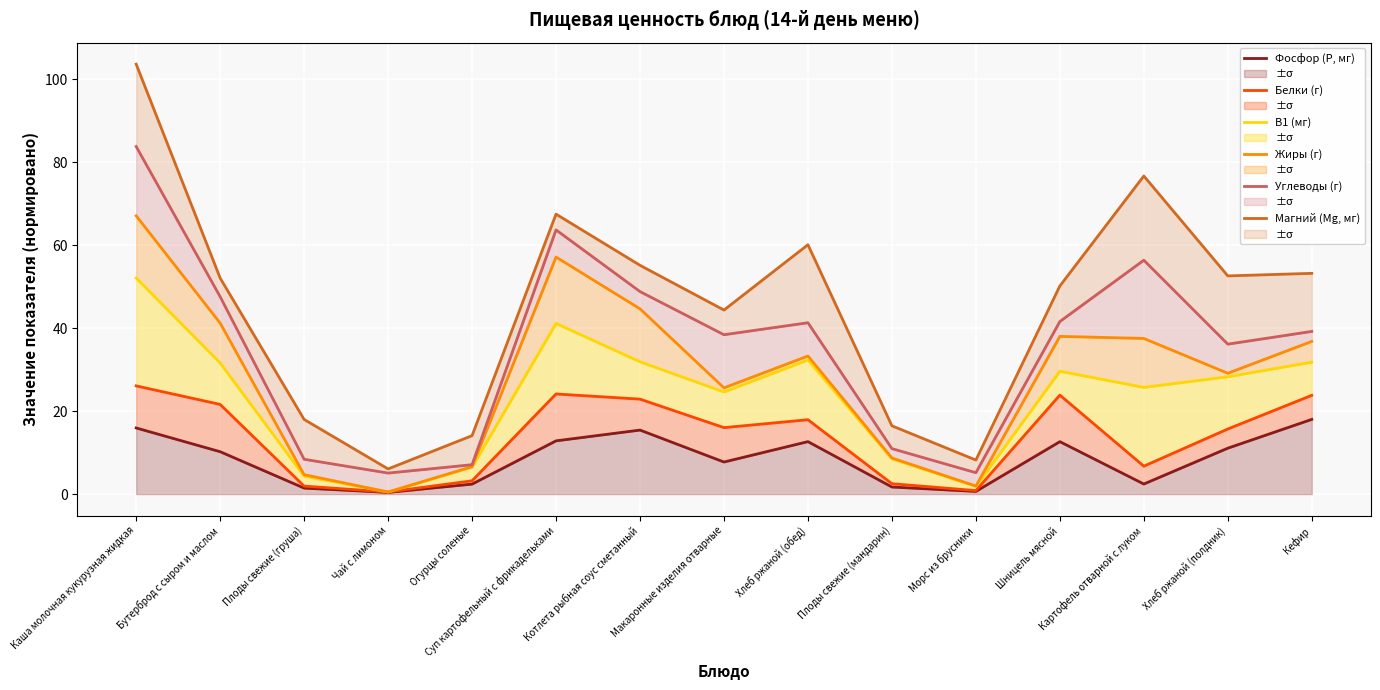

What is the total value across all series at Чай с лимоном?

13.0